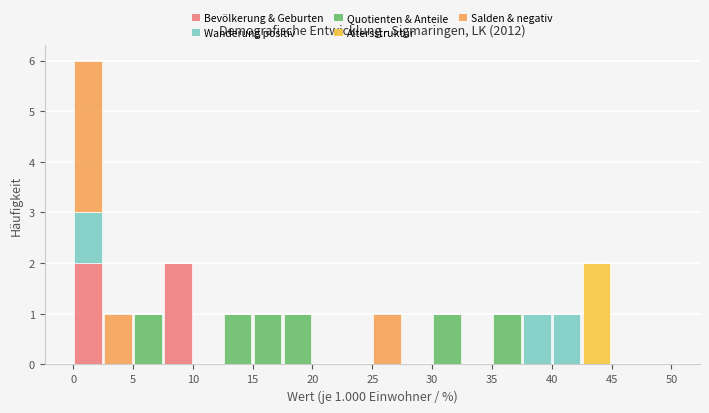

Which range on the x-axis has the tallest stacked bar (by total height)?

0.0 to 2.5